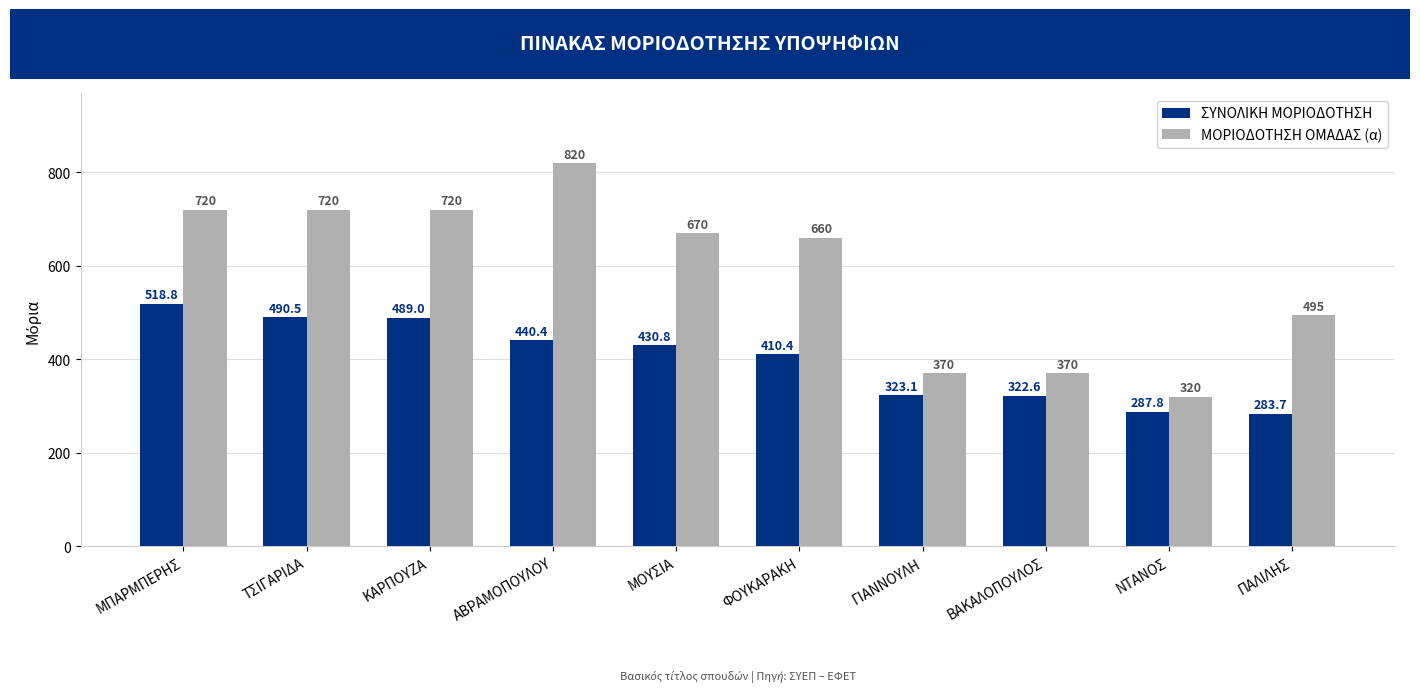

The value of ΜΟΡΙΟΔΟΤΗΣΗ ΟΜΑΔΑΣ (α) at ΒΑΚΑΛΟΠΟΥΛΟΣ is 370.0. True or false?

True